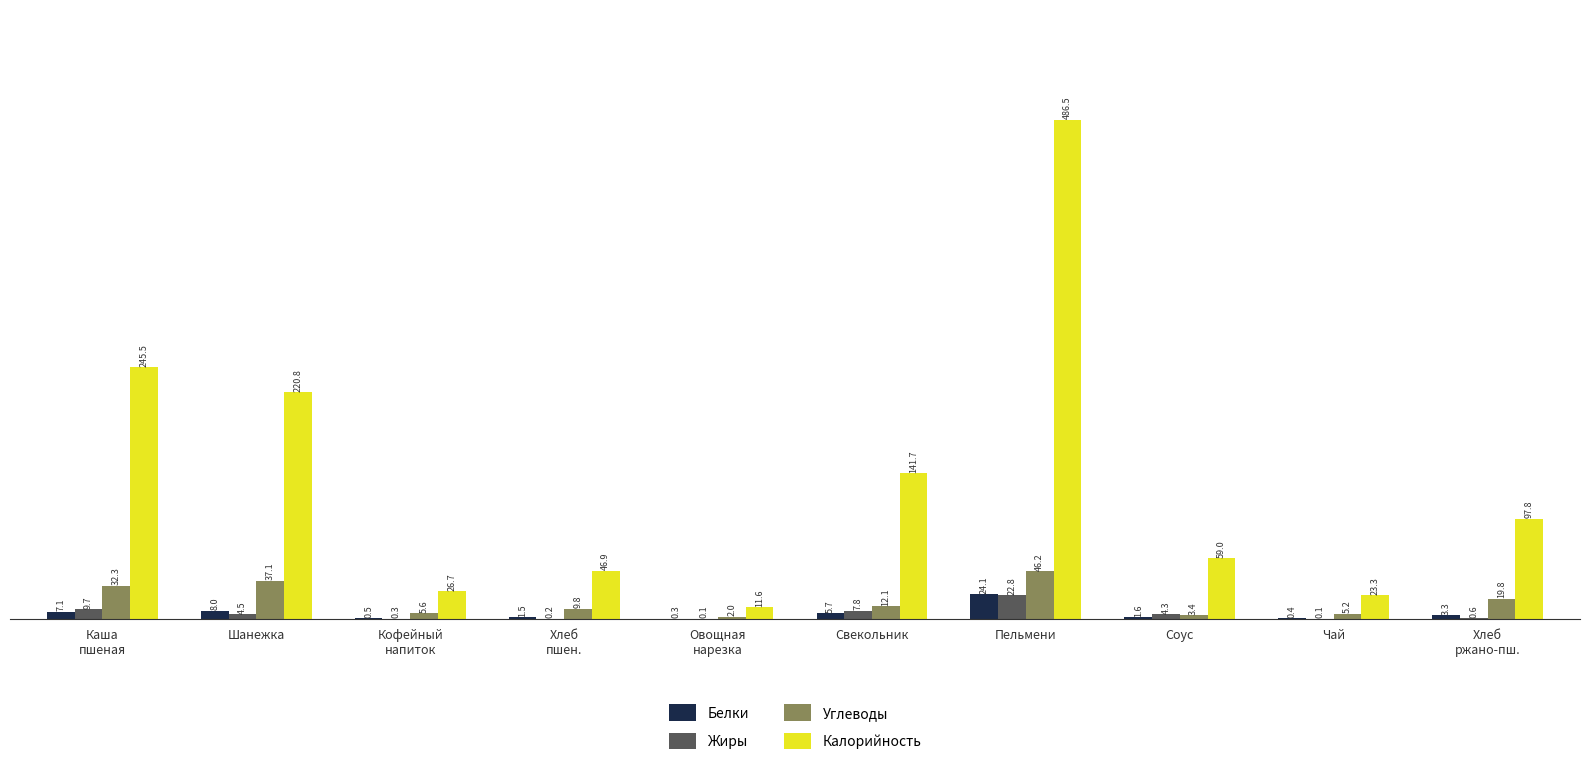

What is the approximate value of Жиры at Свекольник?

7.8